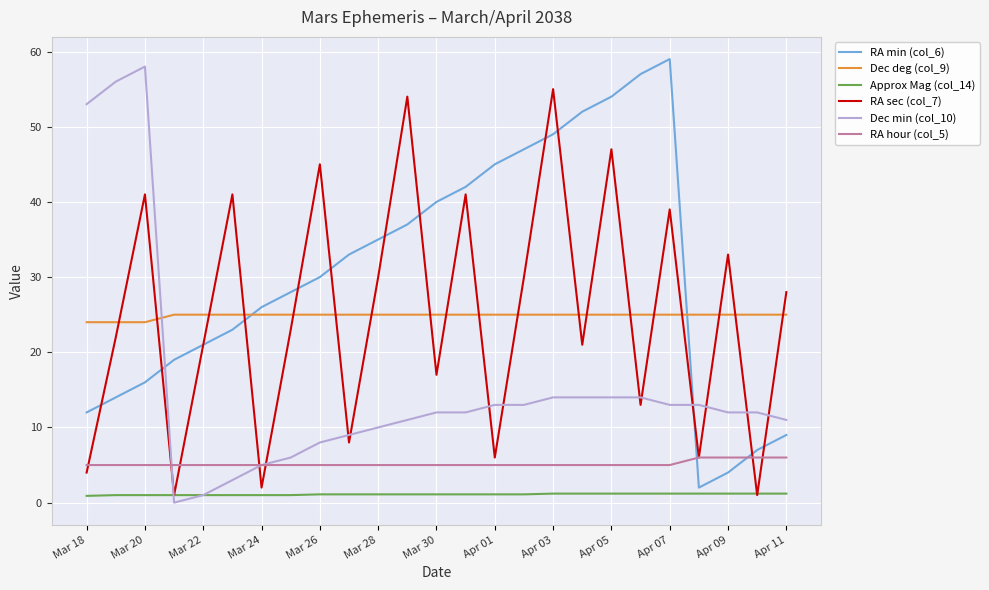

What is the highest value of the Dec deg (col_9) series?

25.0